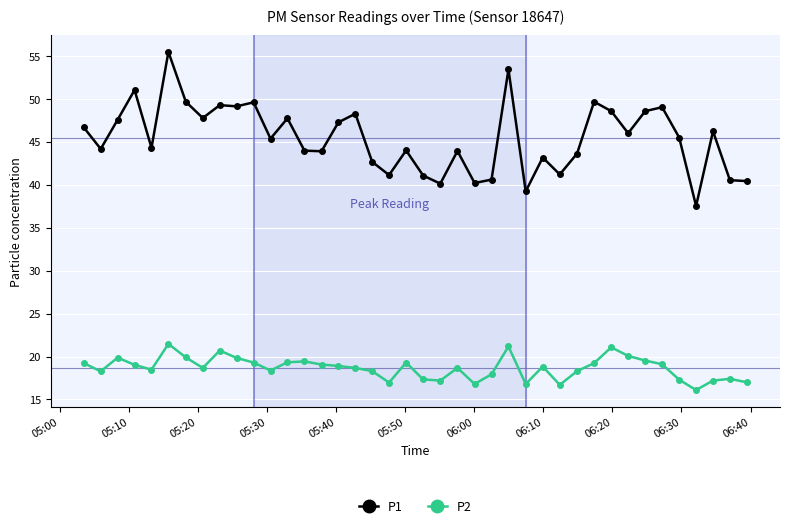

What is the difference between the maximum and minimum values in the P1 series?

17.9